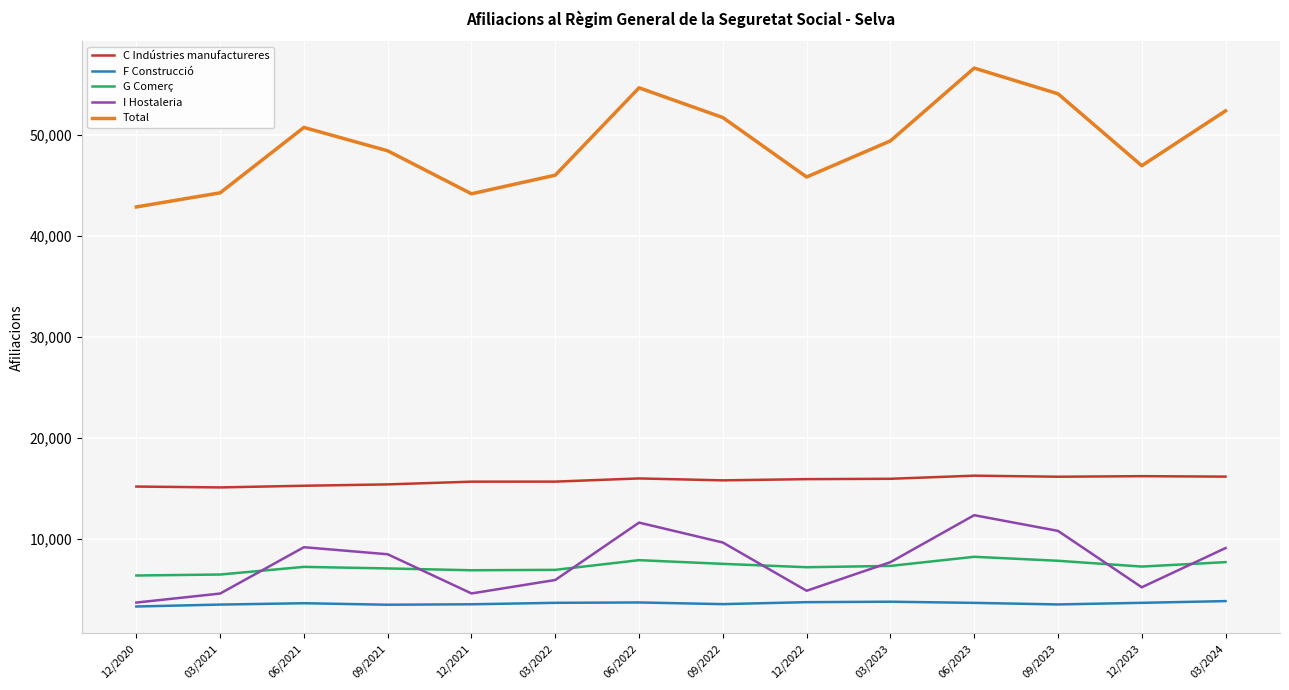

Is it true that Total equals 44290 at 03/2021?

True